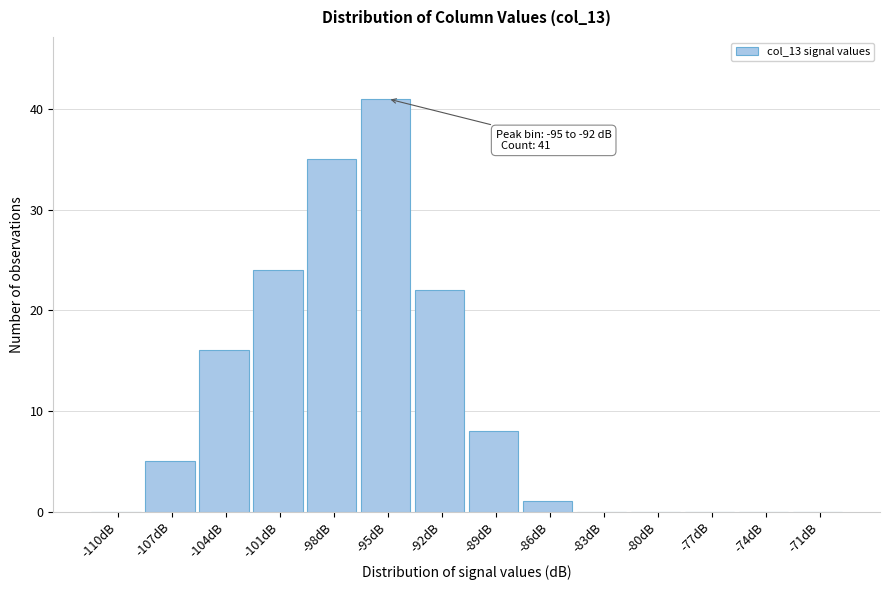

Reading left to right, what are all the values shown in this chart?

-110dB=0	-107dB=5	-104dB=16	-101dB=24	-98dB=35	-95dB=41	-92dB=22	-89dB=8	-86dB=1	-83dB=0	-80dB=0	-77dB=0	-74dB=0	-71dB=0